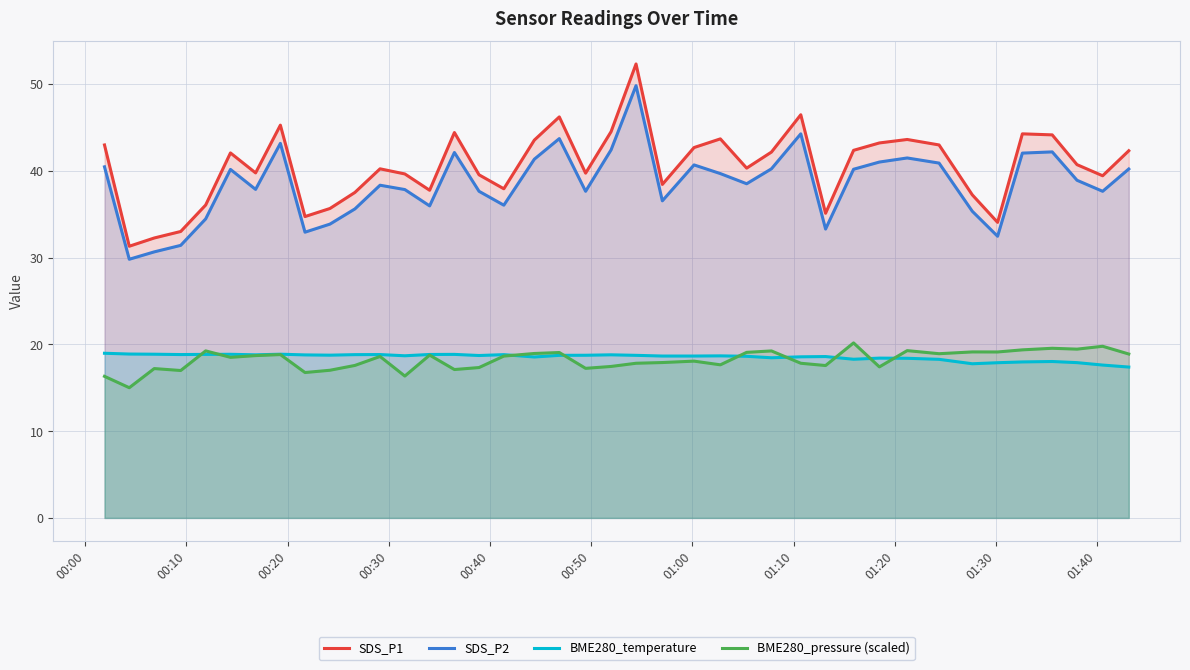

Does the chart have visible grid lines?

Yes